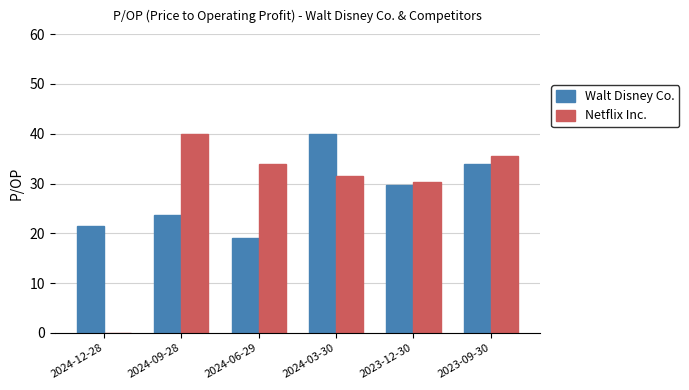

What are all the series names shown in the legend?

Walt Disney Co., Netflix Inc.